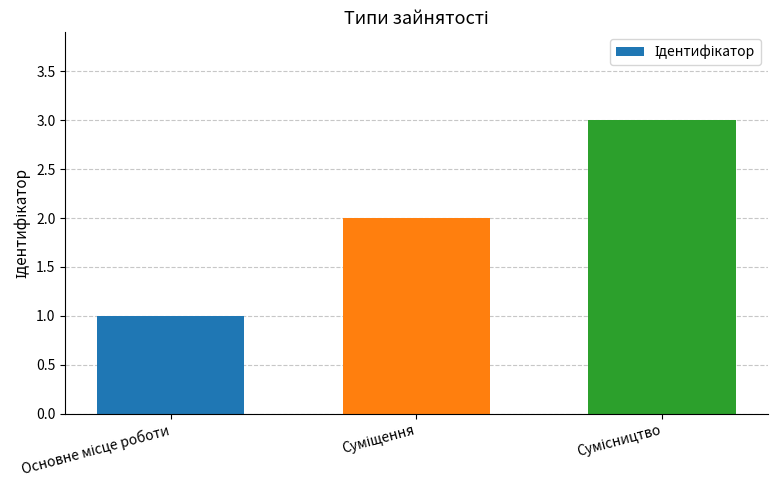

What is the sum of all values?

6